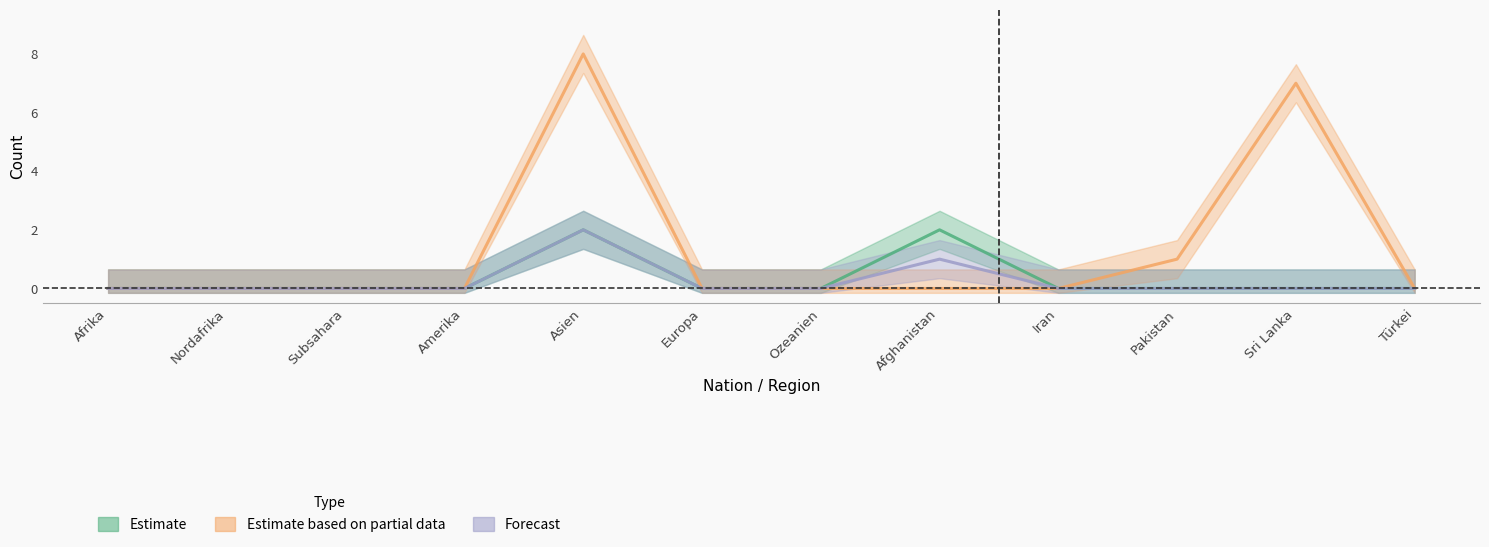

How many distinct data groups are displayed?

3